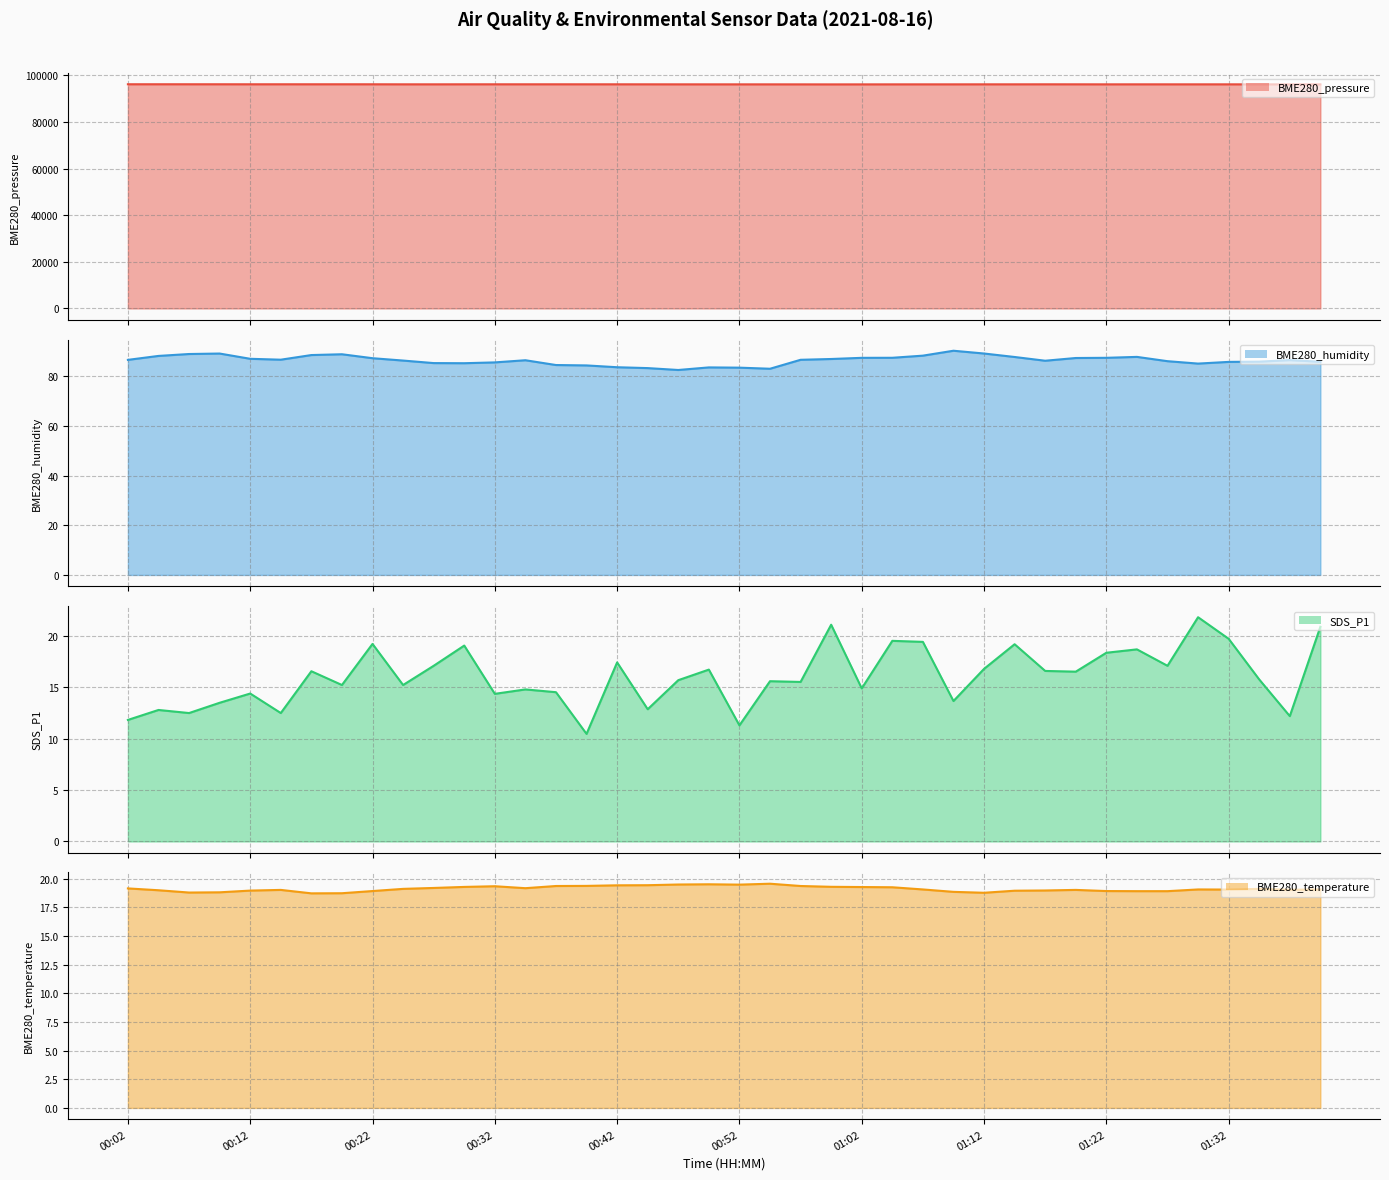

What is the average value of the SDS_P1 (line) series?

16.0